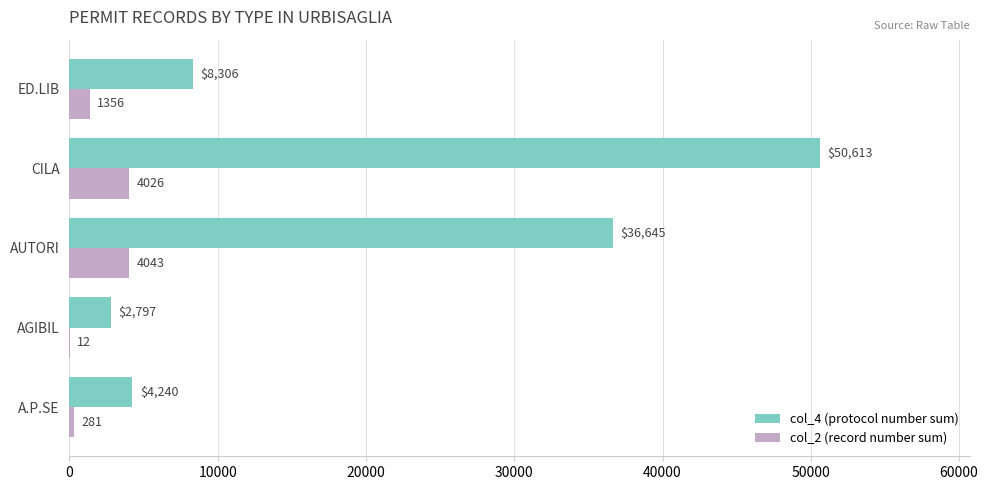

What value does the col_4 (protocol number sum) series have at AGIBIL, to the nearest 50?

2800